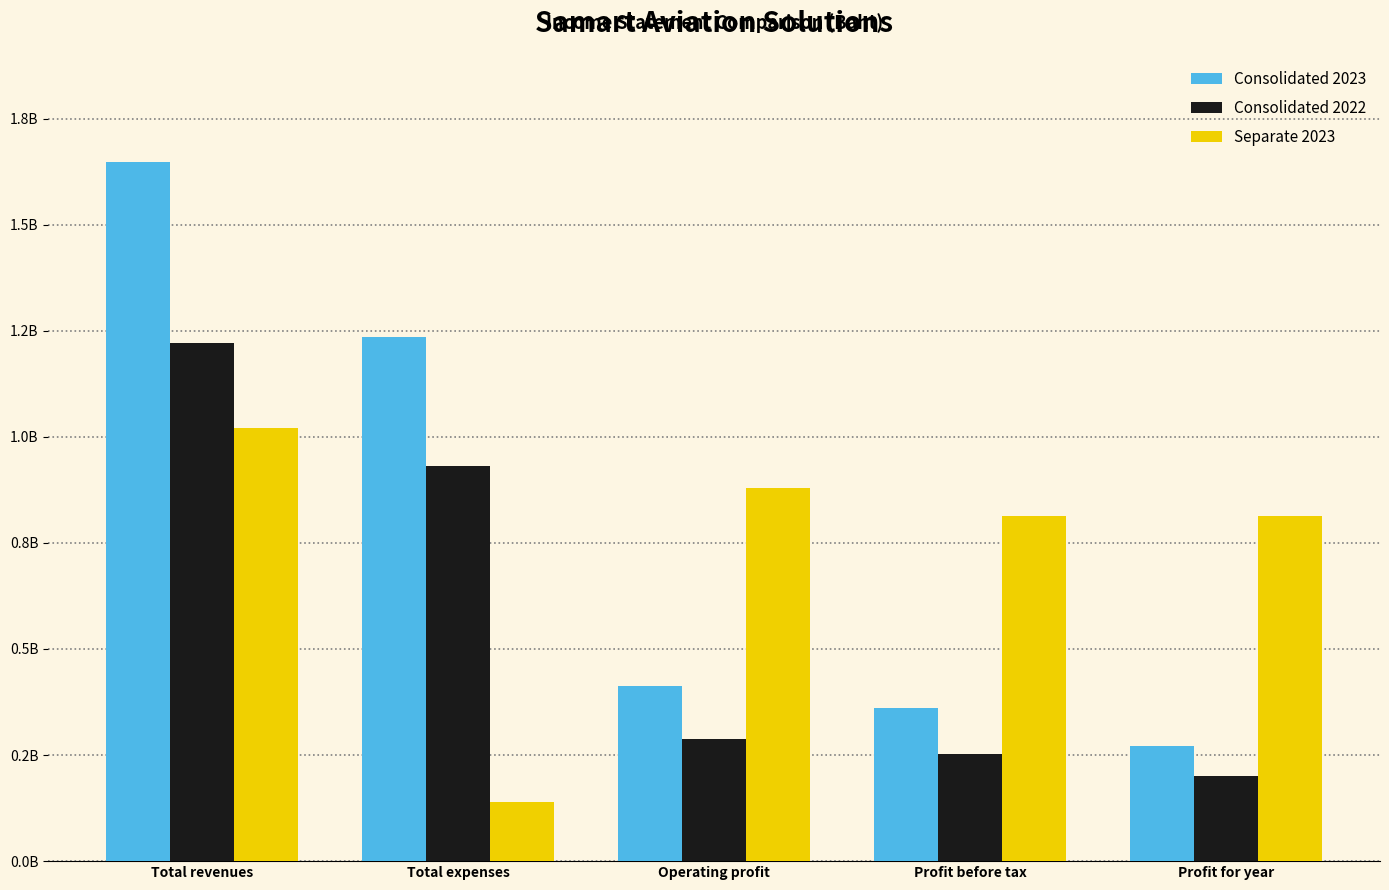

What are all the series names shown in the legend?

Consolidated 2023, Consolidated 2022, Separate 2023